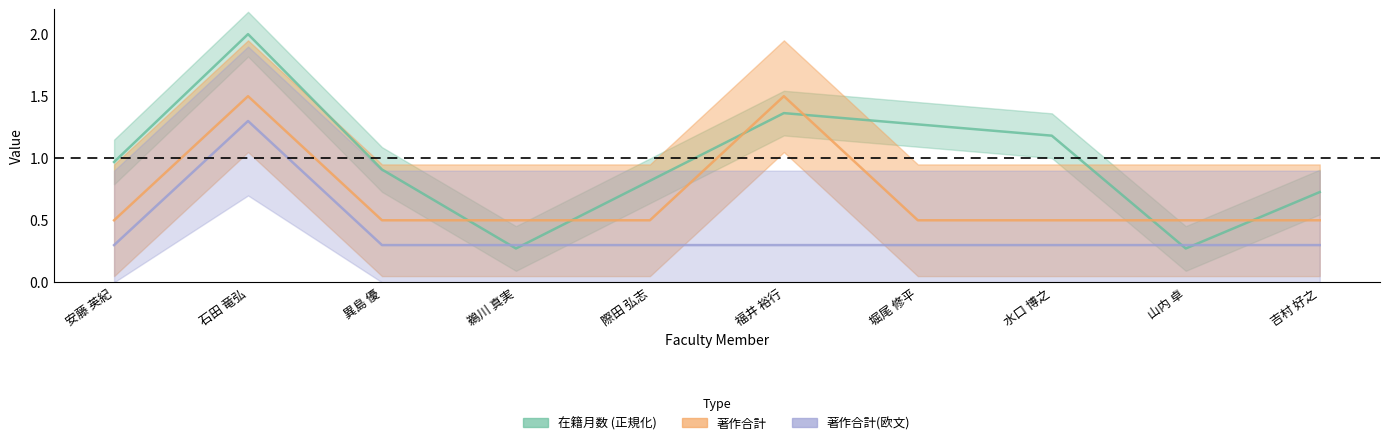

Between 石田 竜弘 and 水口 博之, which series saw the biggest shift?

著作合計